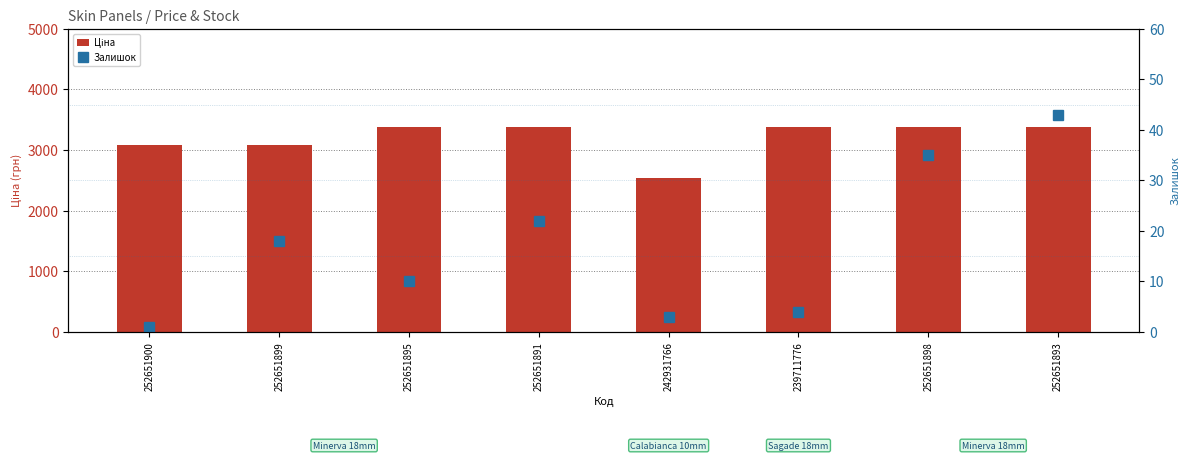

What is the sum of all Залишок values?

136.0